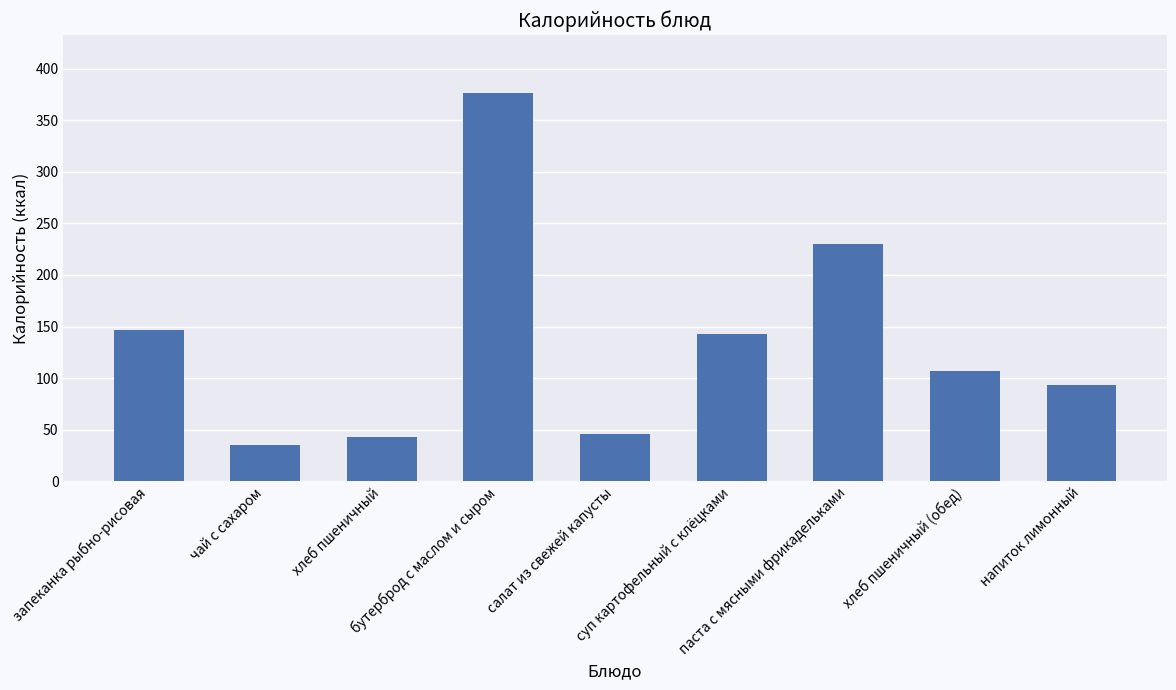

How many values are below 106?

4